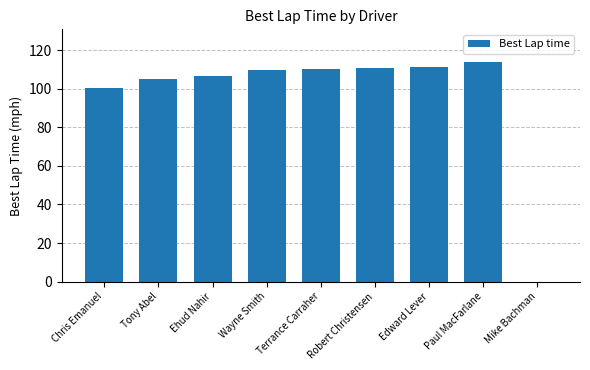

What is the sum of all values?

867.4